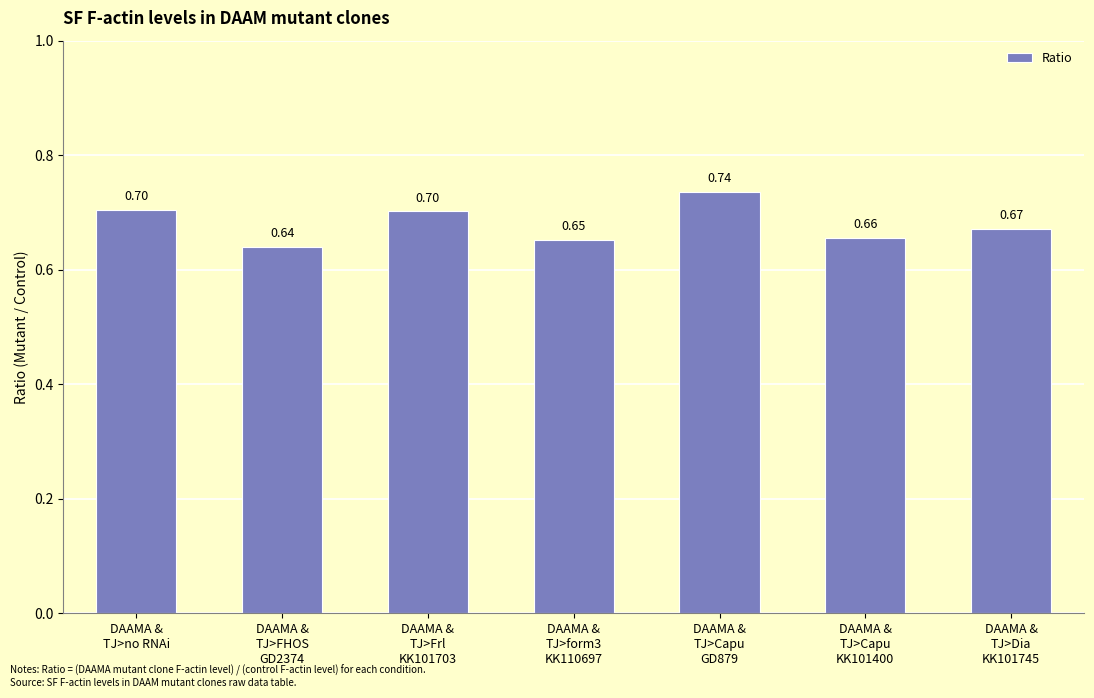

What is the average value?

0.7